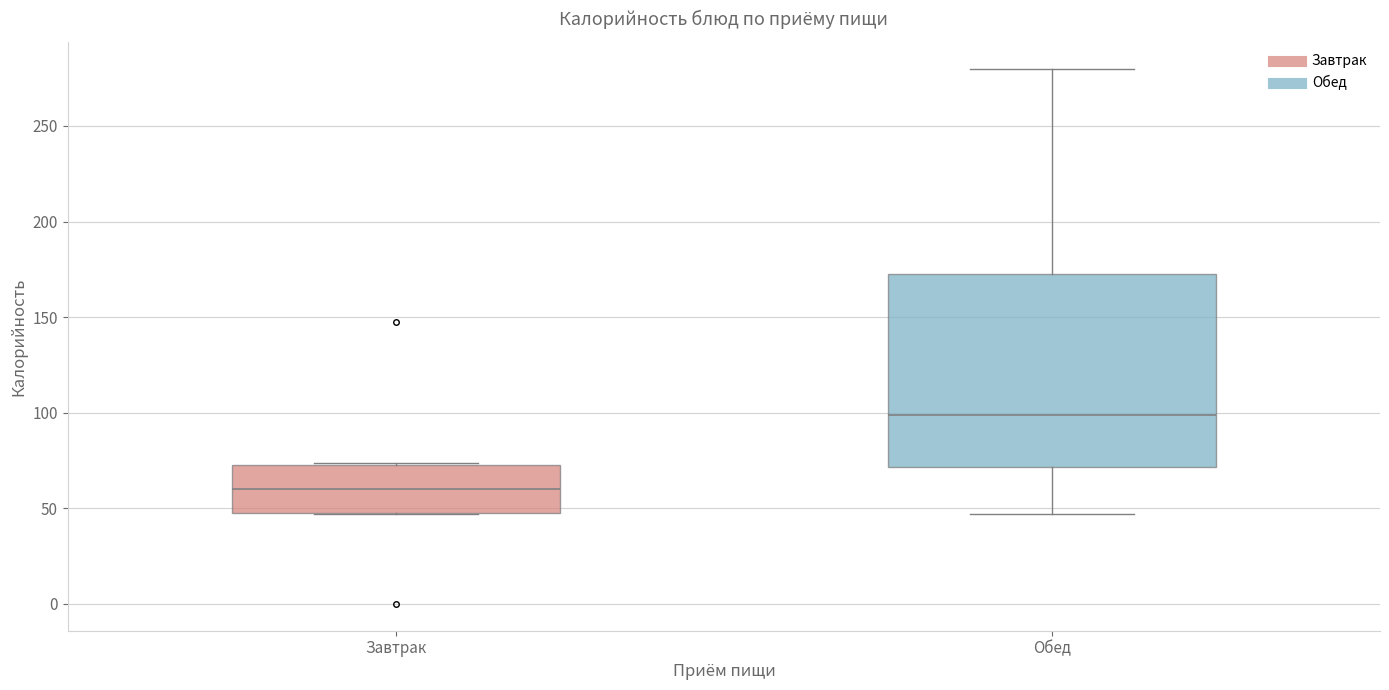

Reading left to right, transcribe this box plot: for each box, give where its median line is, the range the box spans, and where its two whiskers end, as read against the y-axis. The values are not printed on the chart, so give them approximately, as read against the axis.

Завтрак: median 60, box 50 to 75, whiskers 45 to 75
Обед: median 100, box 70 to 170, whiskers 45 to 280